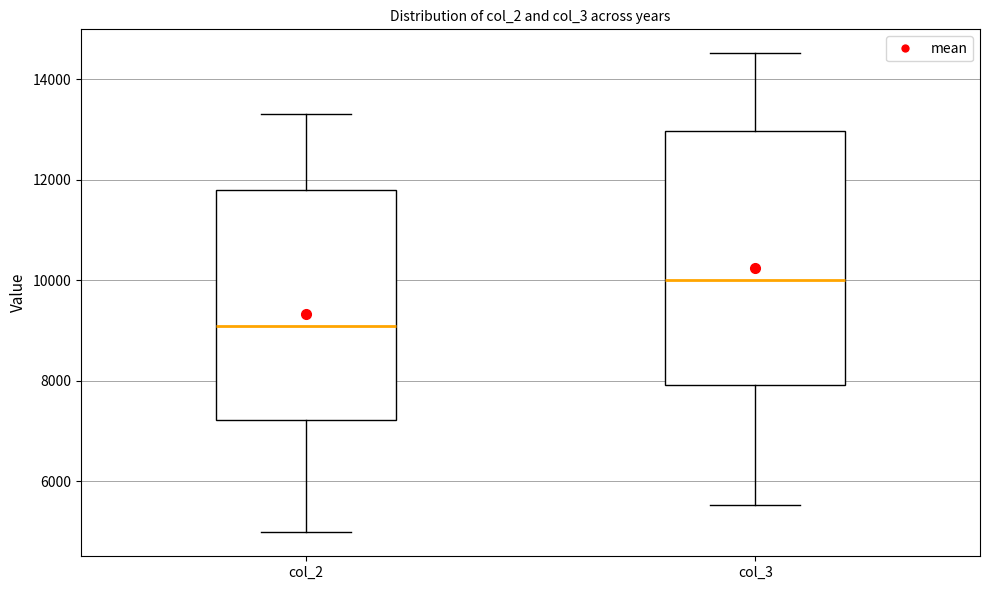

Reading left to right, read every box against the y-axis: the position of its median line, the range the box covers, and the ends of its whiskers. The values are not printed on the chart, so give them approximately, as read against the axis.

col_2: median 9000, box 7200 to 11800, whiskers 5000 to 13400
col_3: median 10000, box 8000 to 13000, whiskers 5600 to 14600